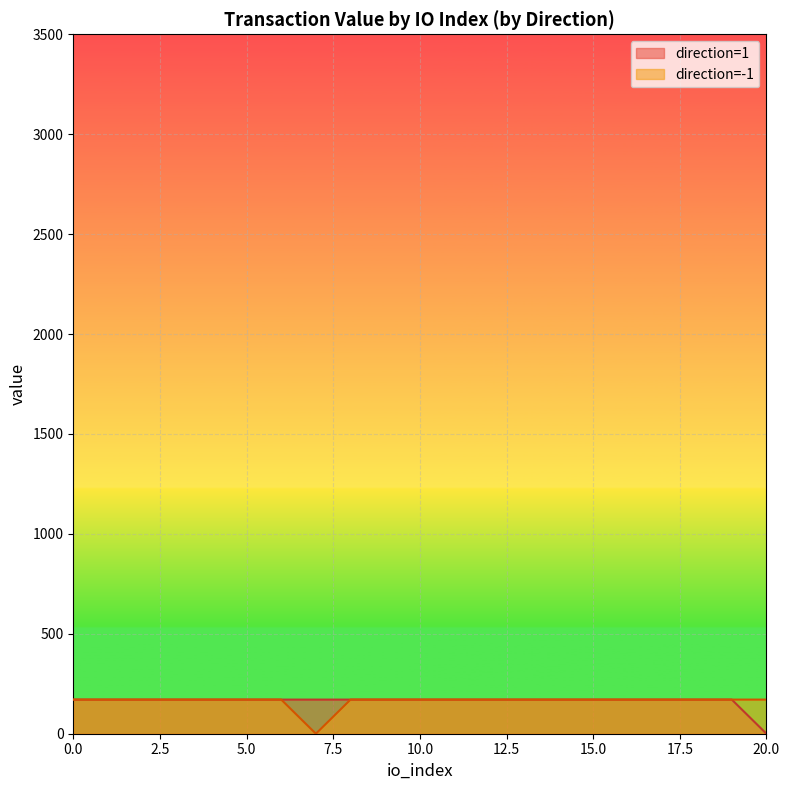

How many lines are shown in the chart?

2